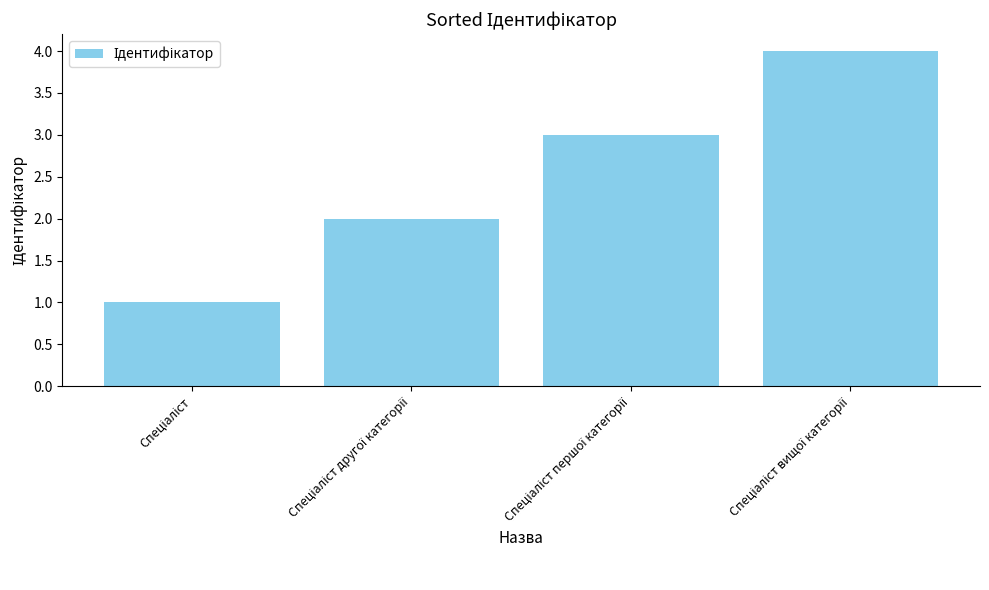

What is the difference between the maximum and minimum values?

3